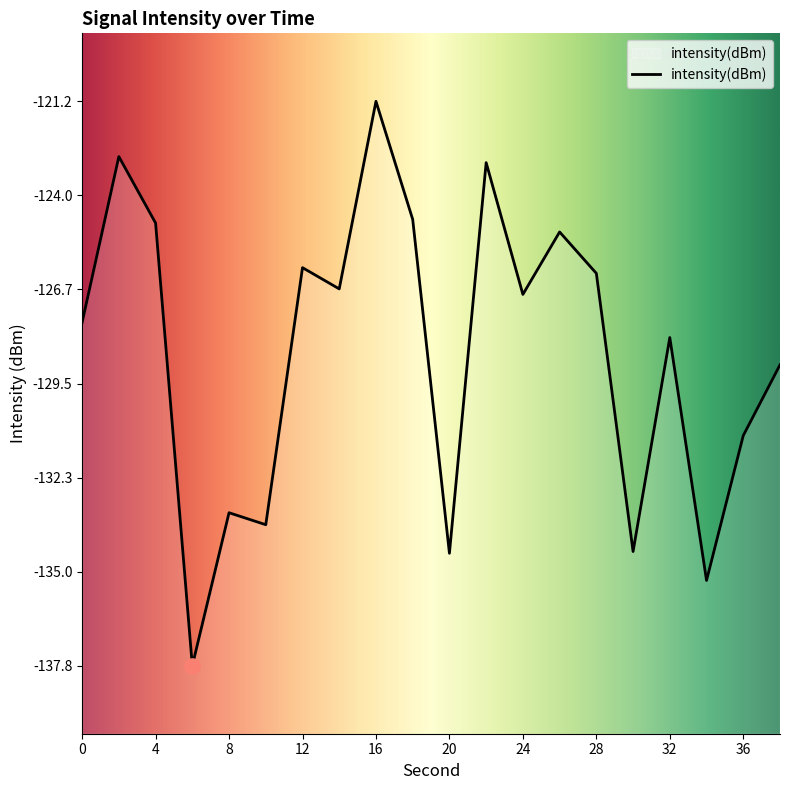

Which has a higher value, 12 or 26?

26